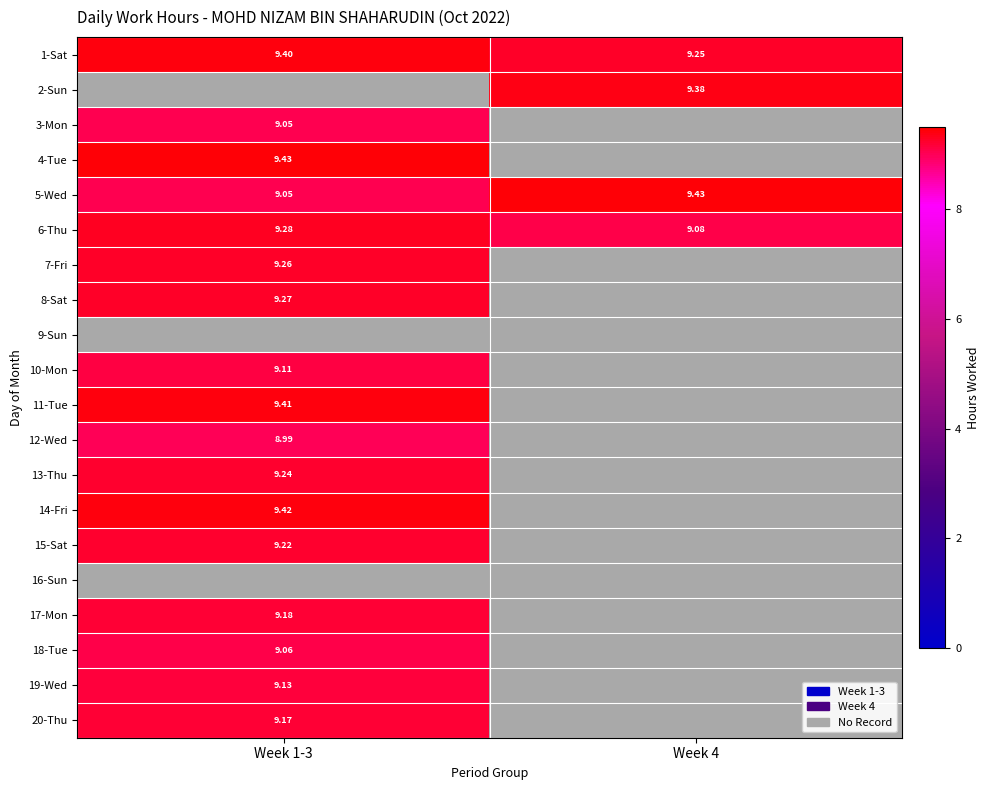

Is the value of 6-Thu at Week 4 greater than the value of 20-Thu at Week 1-3?

No